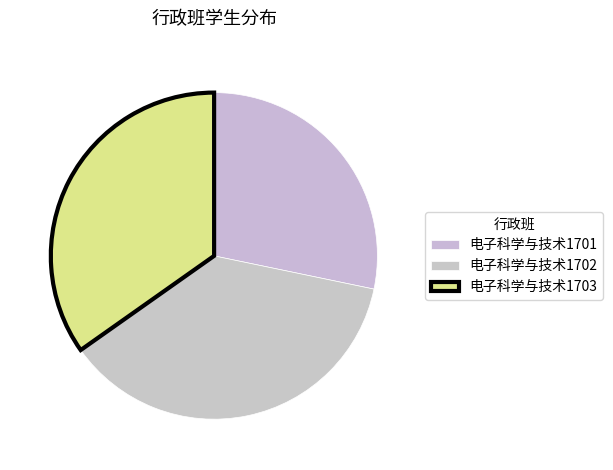

To the nearest percent, what is the difference between the 电子科学与技术1703 and 电子科学与技术1701 slice percentages?

7%